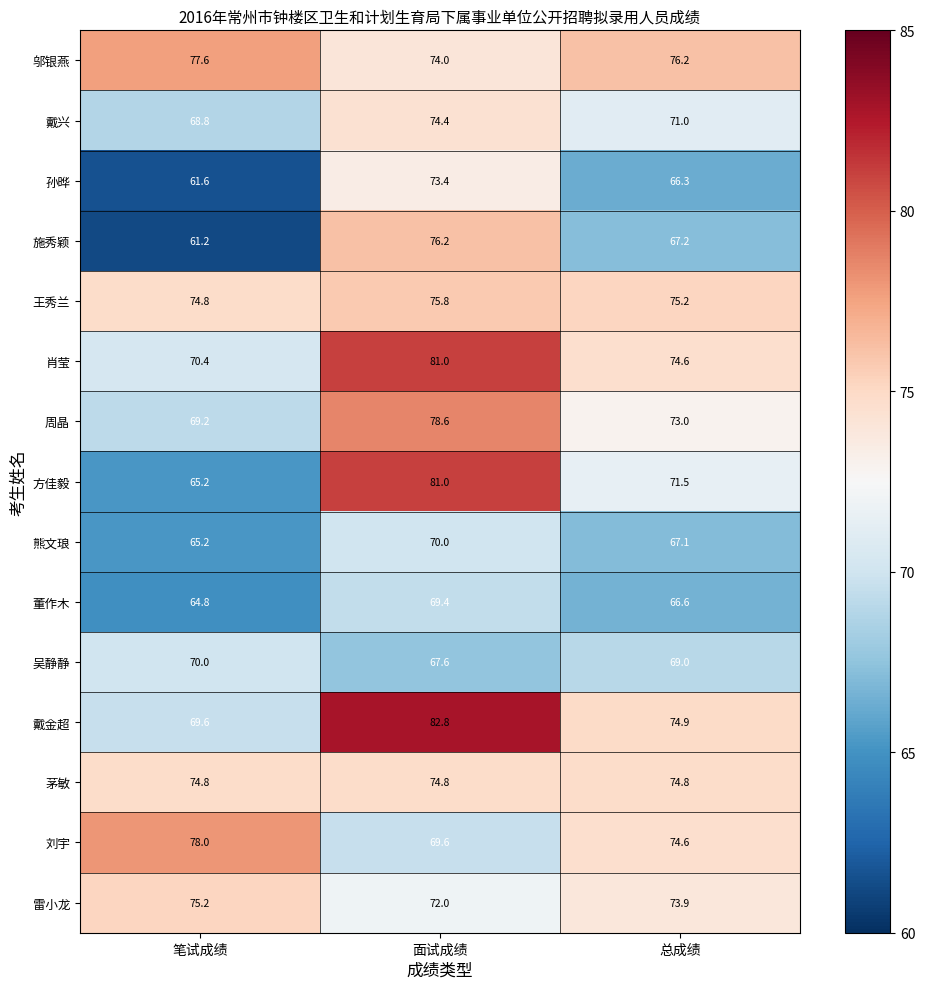

Which series has the largest range (max minus min)?

方佳毅